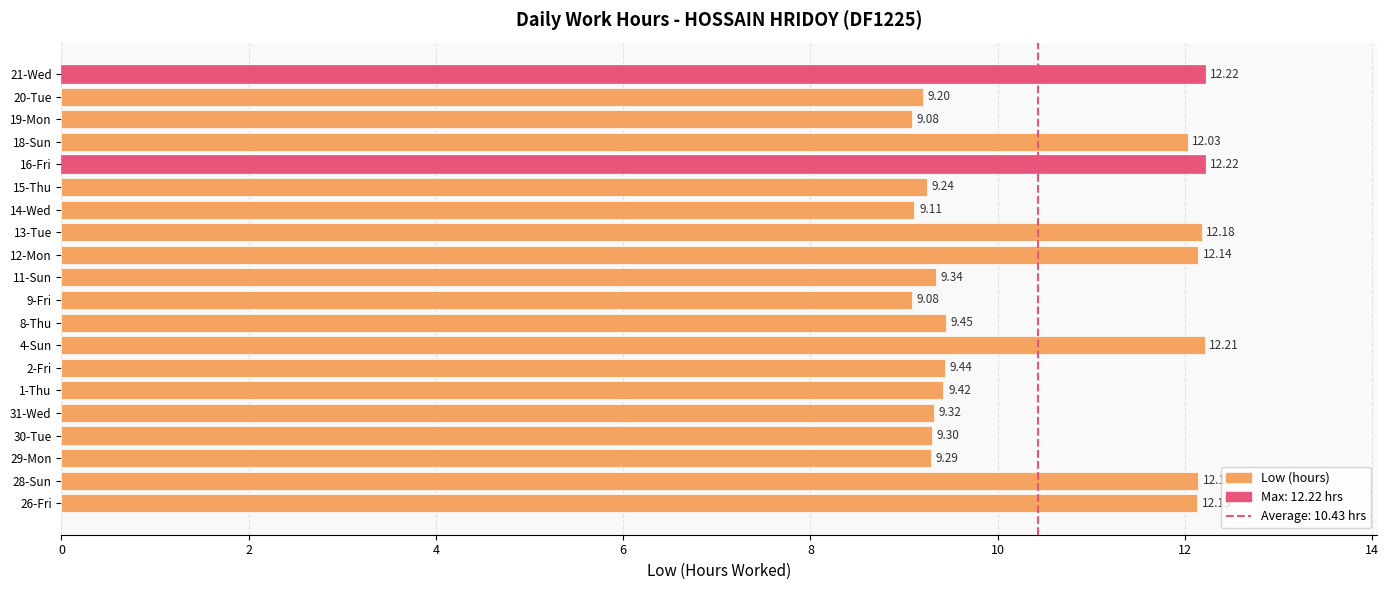

What is the change in value from 2-Fri to 9-Fri?

-0.4